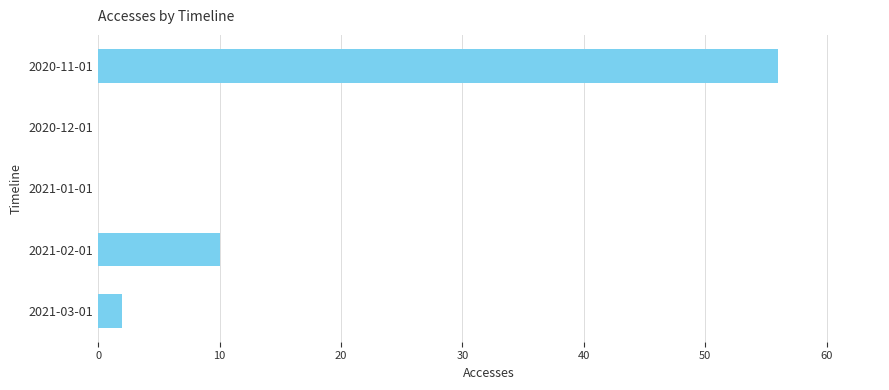

What is the greatest value displayed?

56